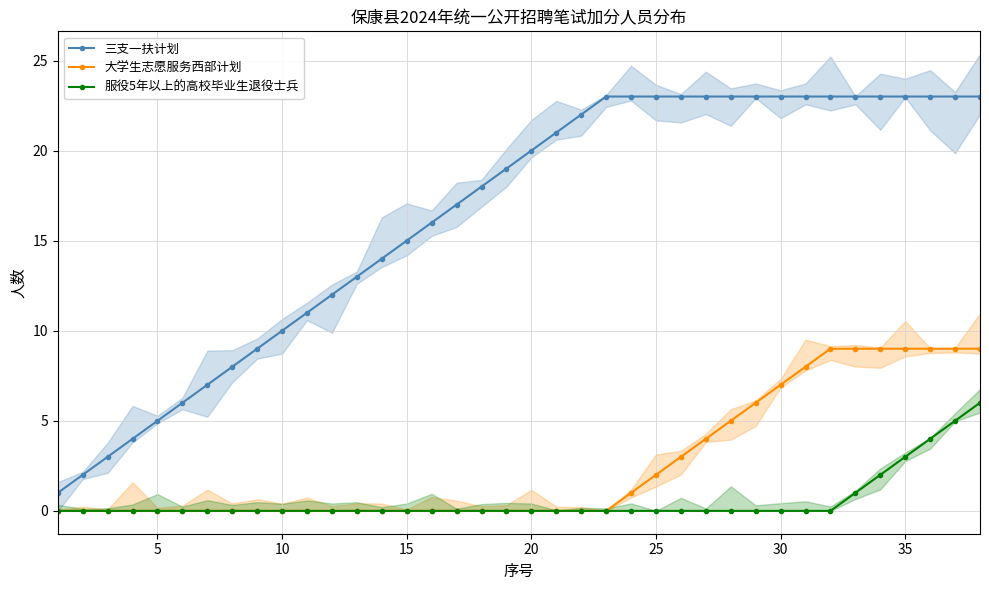

Where is 服役5年以上的高校毕业生退役士兵 nearest to the value 3?

35